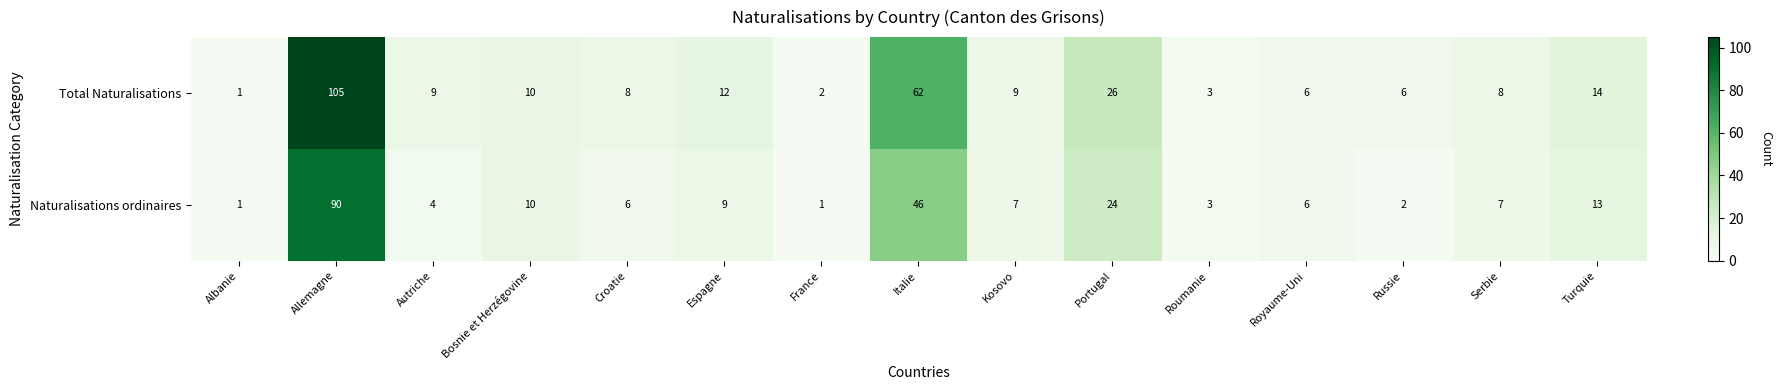

Is it true that Total Naturalisations equals 84 at Italie?

False